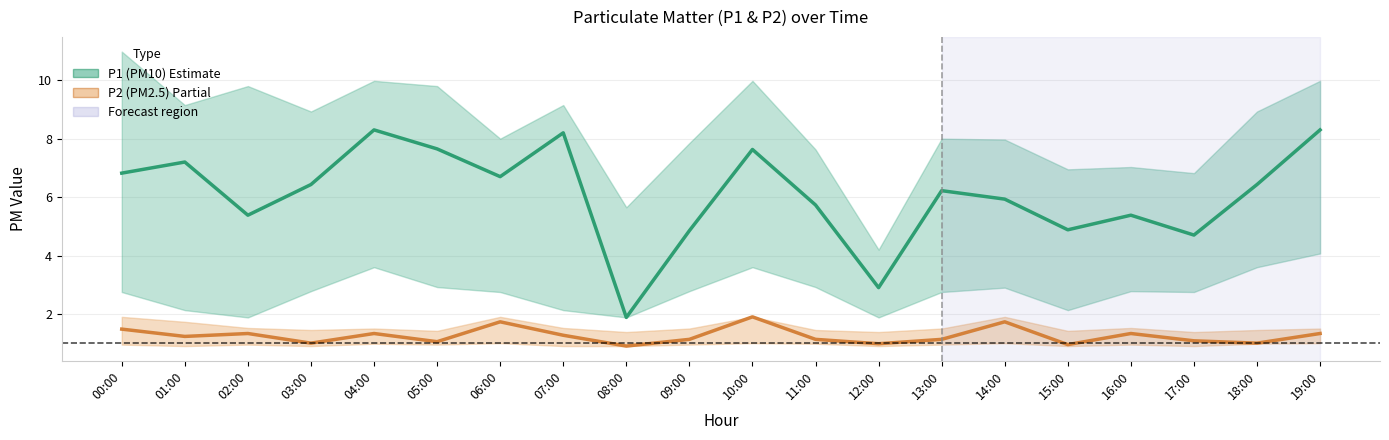

Is the value of P2 (PM2.5) at 05:00 greater than the value of P1 (PM10) at 17:00?

No